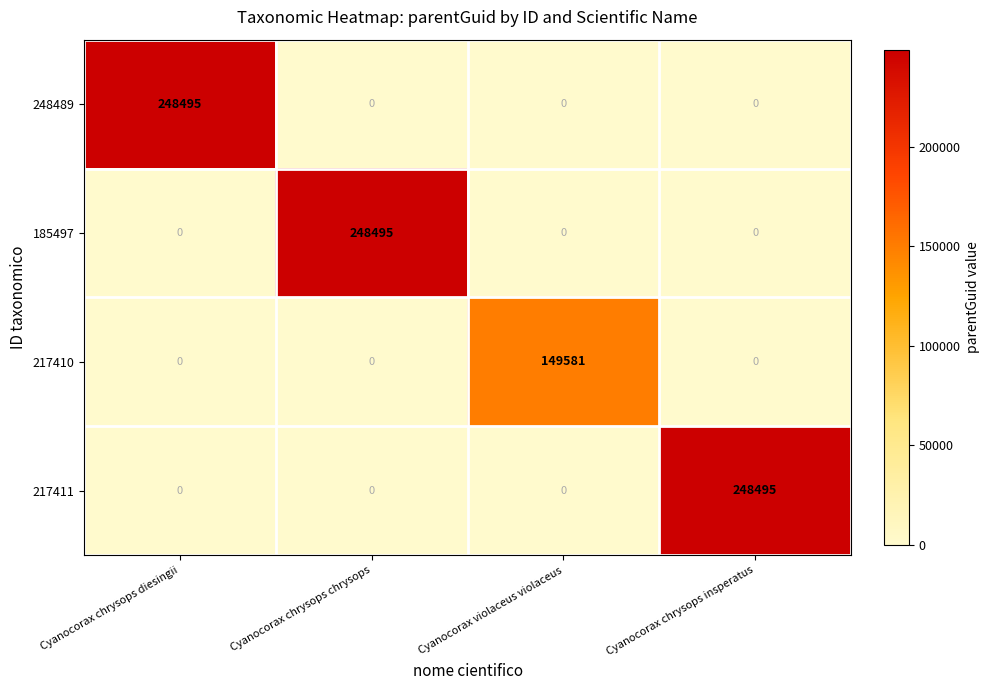

What is the greatest value displayed?

248495